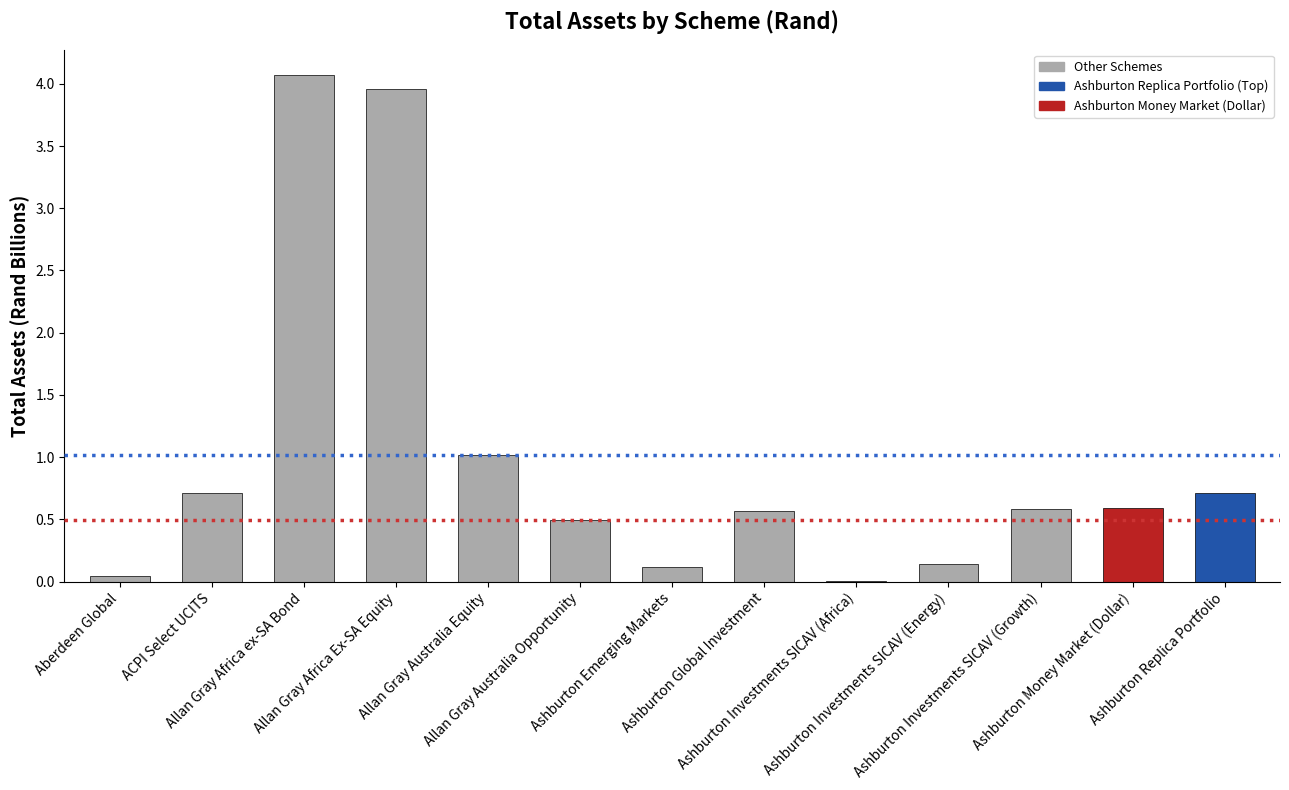

What is the greatest value displayed?

4.1